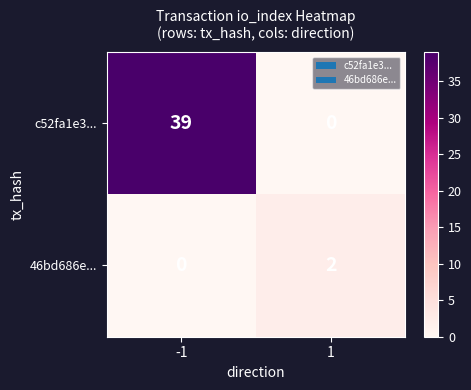

What is the maximum value for c52fa1e3...?

39